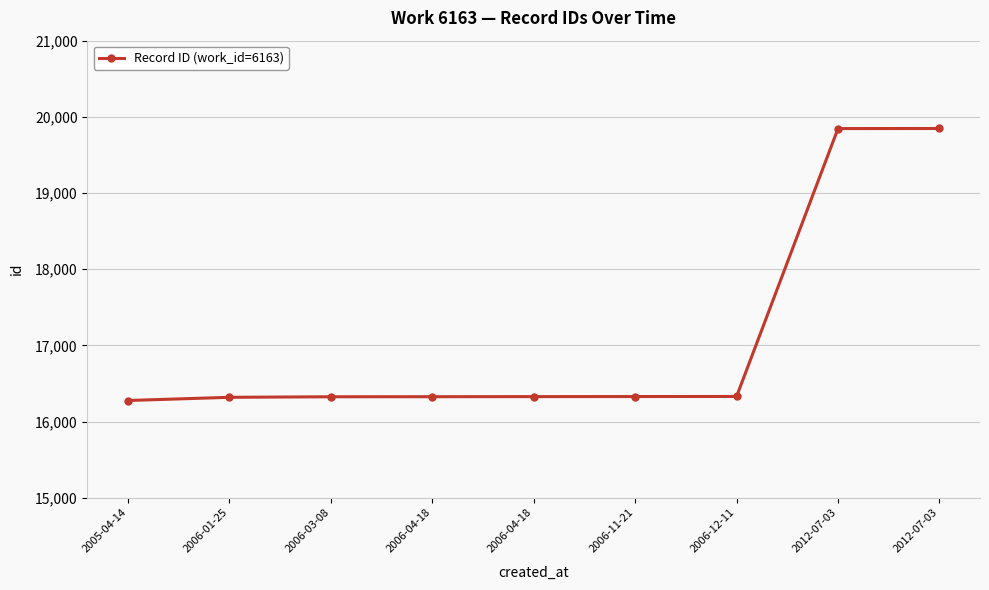

How many values are below 16327?

4